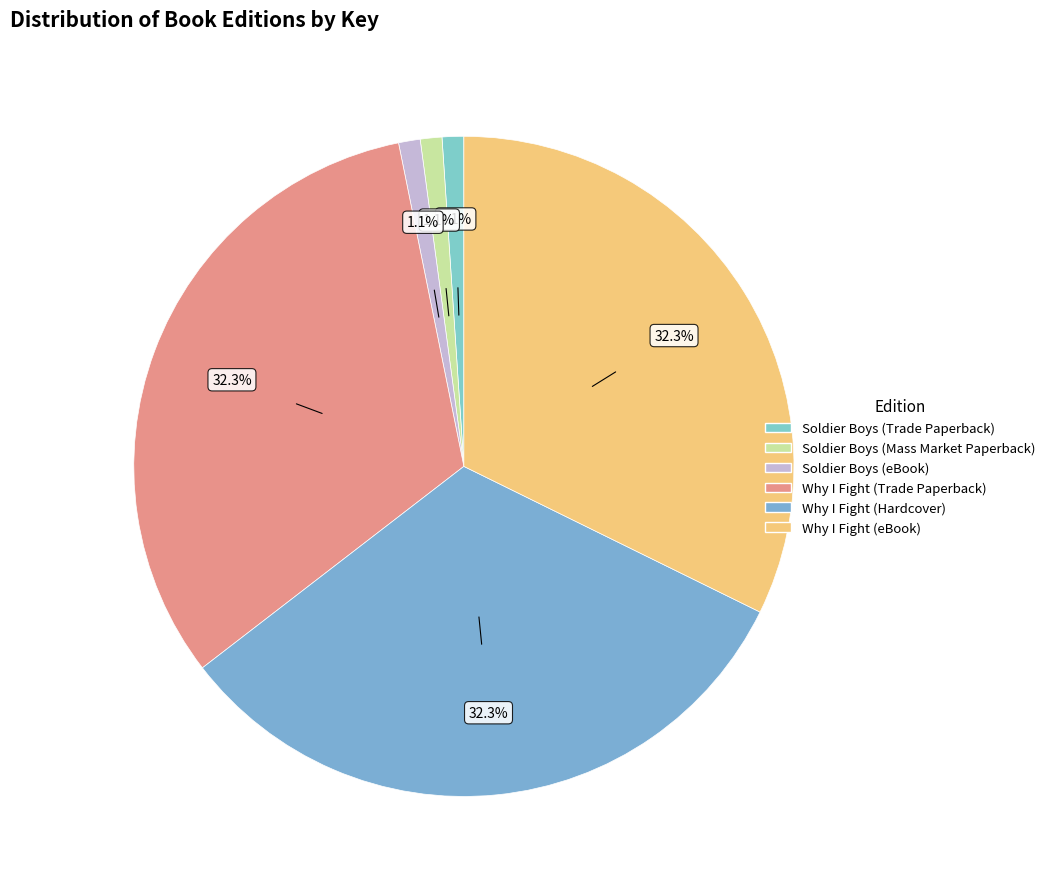

Count the number of slices in the pie.

6